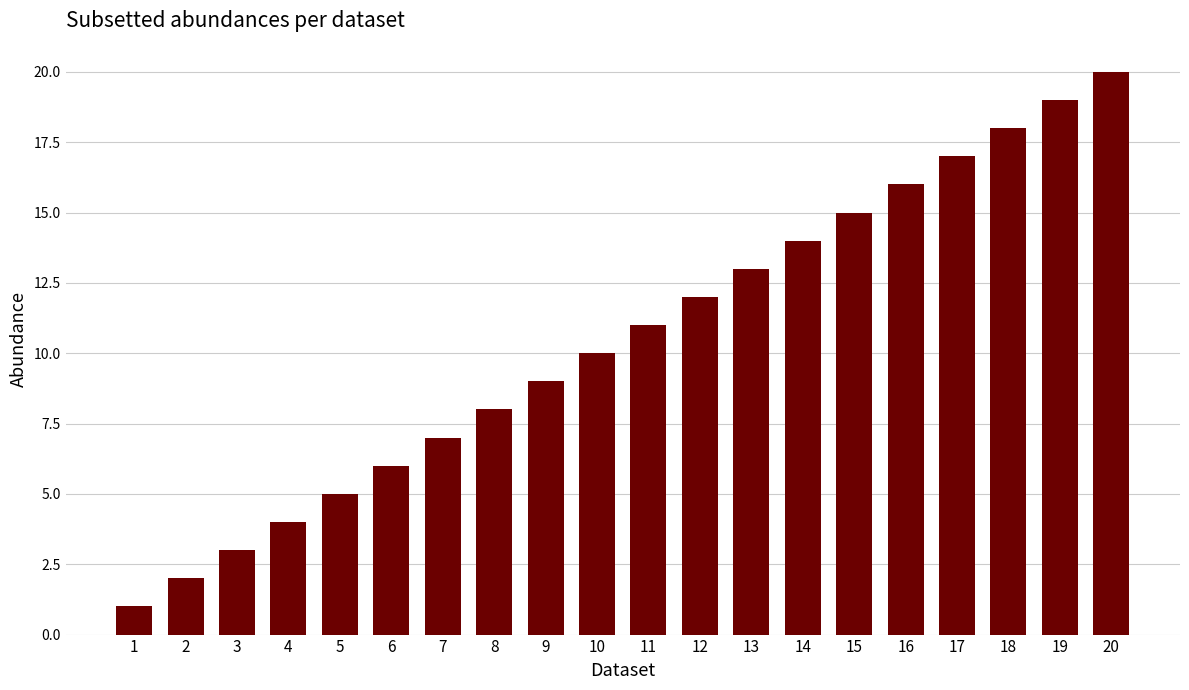

What is the value of the 12th bar from the left?

12